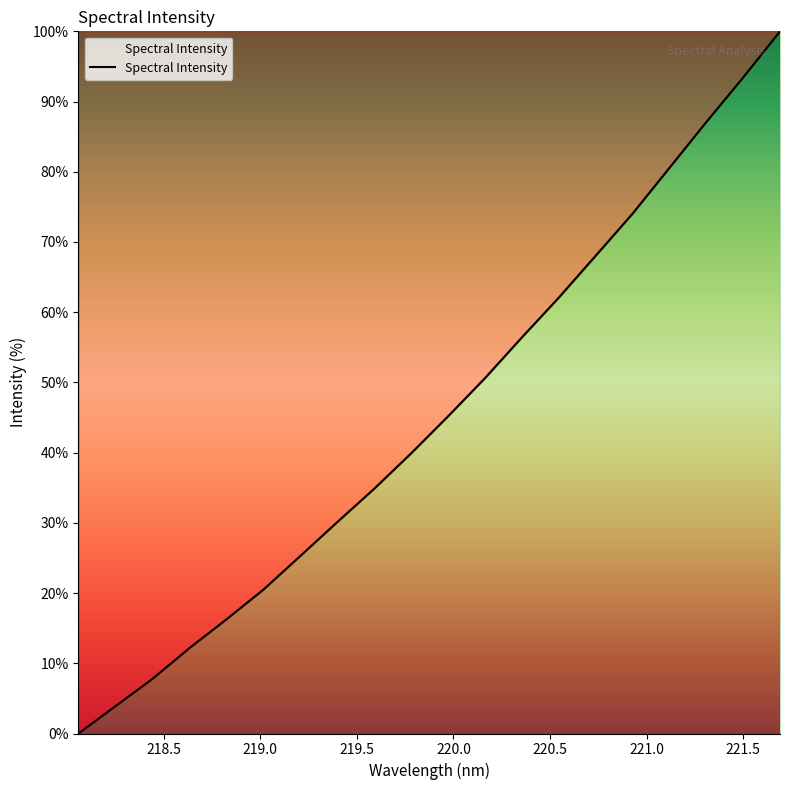

Reading left to right, transcribe all the data shown in this chart.

0.0	3.9	7.8	12.2	16.2	20.5	25.3	30.1	34.8	39.9	45.1	50.6	56.4	62.0	68.0	74.0	80.5	87.1	93.4	100.0